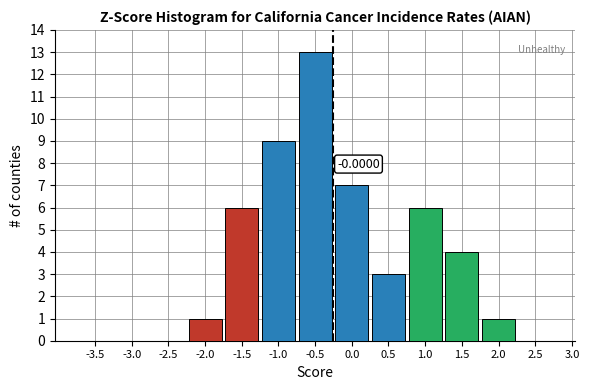

What is the sum of all values?

50